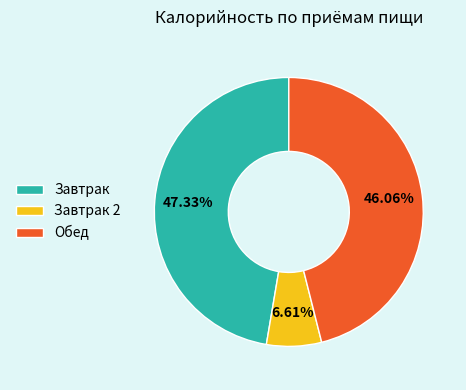

Is the sum of Обед and Завтрак greater than half?

Yes